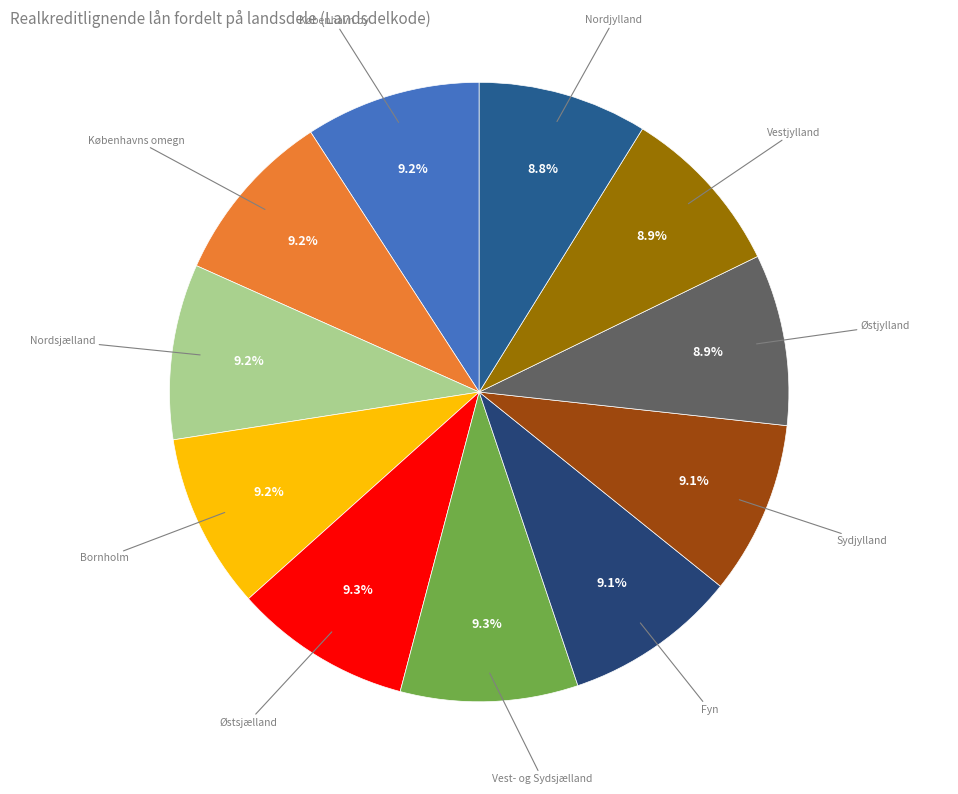

Count the number of slices in the pie.

11